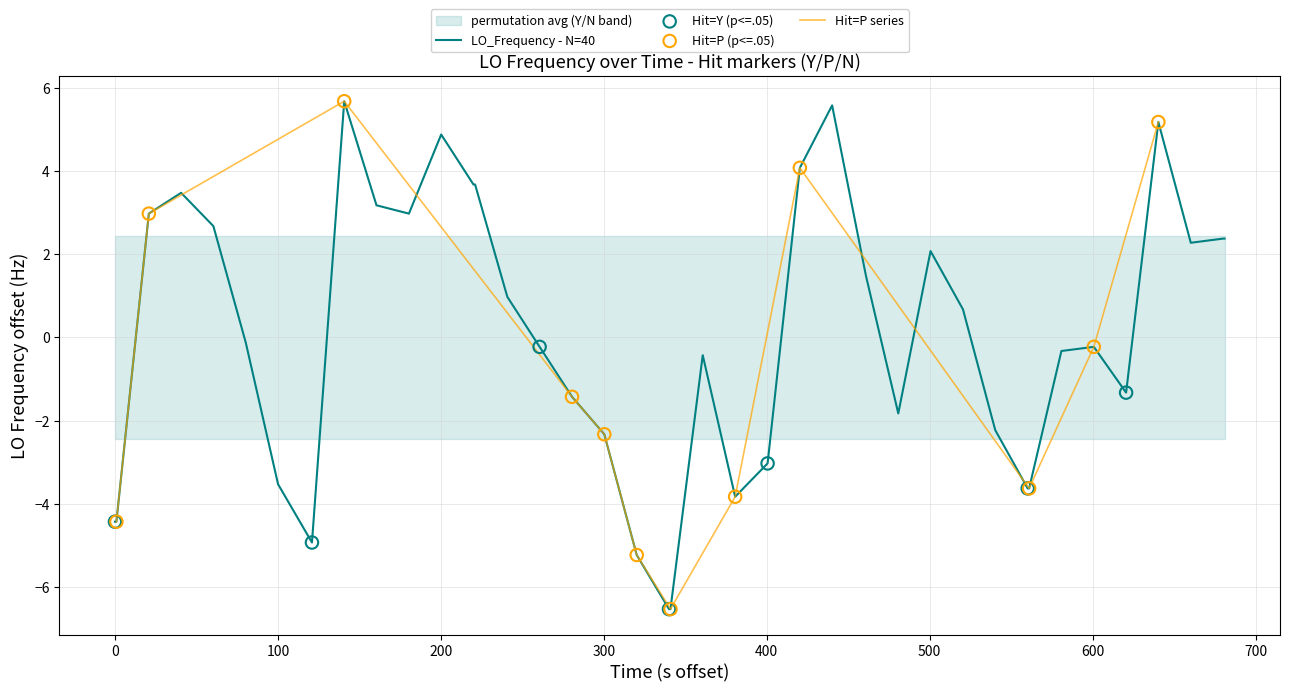

What is the maximum value for LO_Frequency - N=40?

5.7